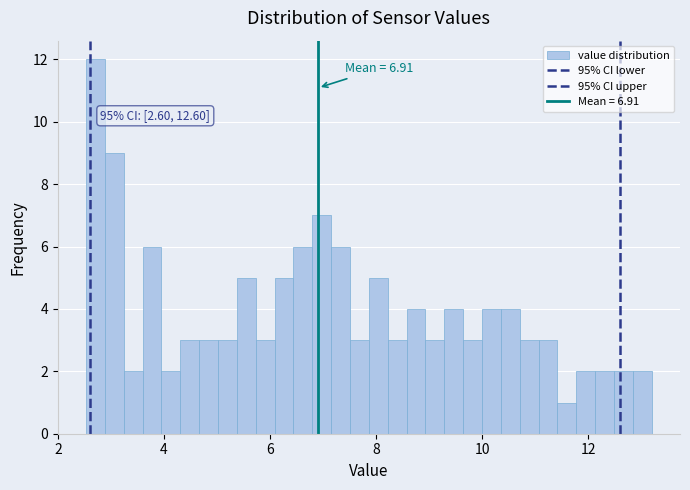

Around what value on the x-axis is the tallest bar? Give the approximate position of its centre, as read against the axis.

2.8